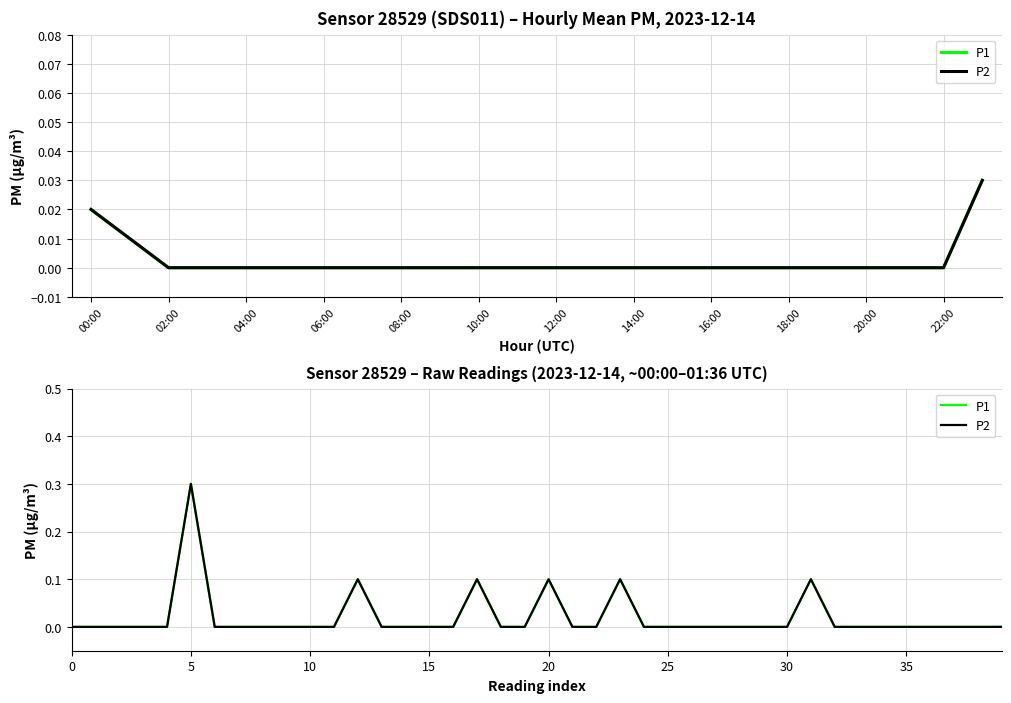

True or false: P1 and P2 cross at least once.

False